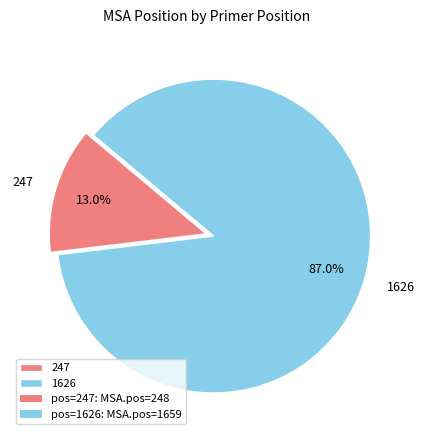

Does 1626 represent more than half of the total?

Yes